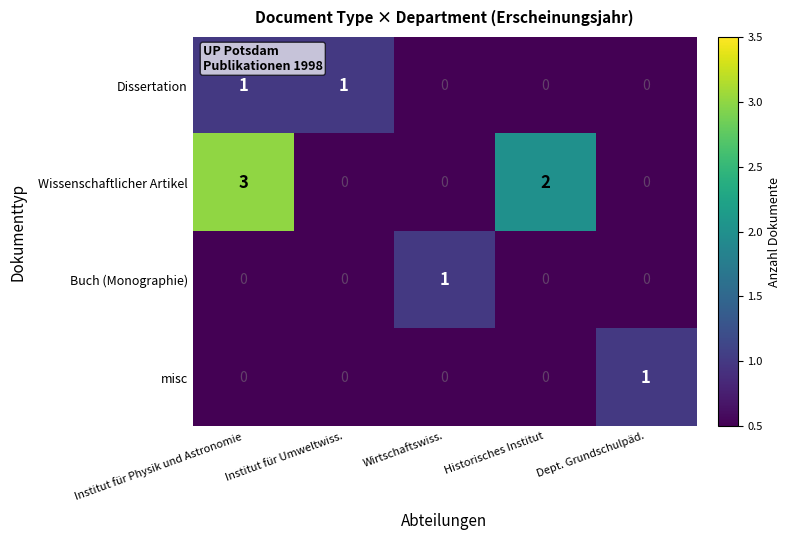

At which category is the sum across all series the highest?

Institut für Physik und Astronomie